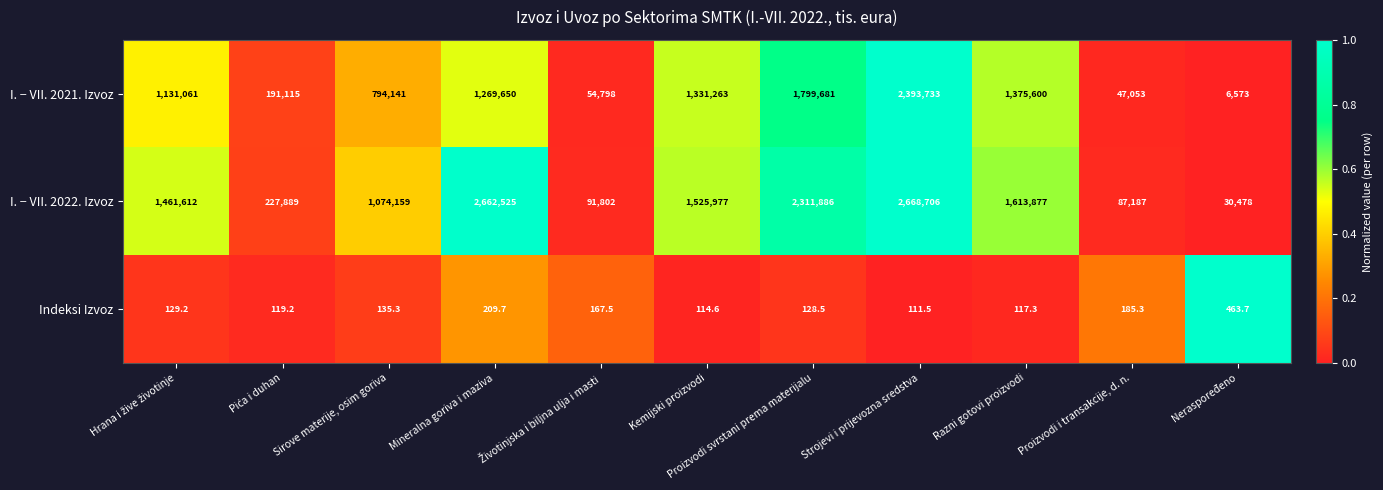

List the series in order of their overall mean, lowest first.

Indeksi Izvoz, I. − VII. 2021. Izvoz, I. − VII. 2022. Izvoz